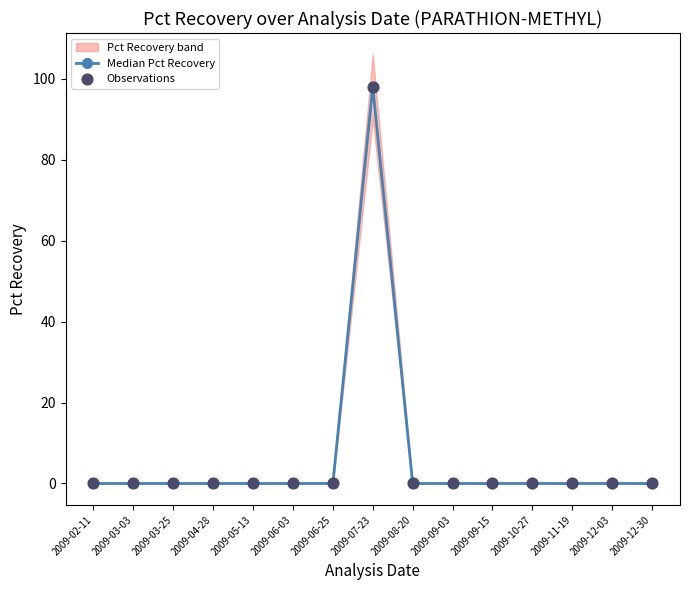

At how many categories does at least one series exceed 26?

1